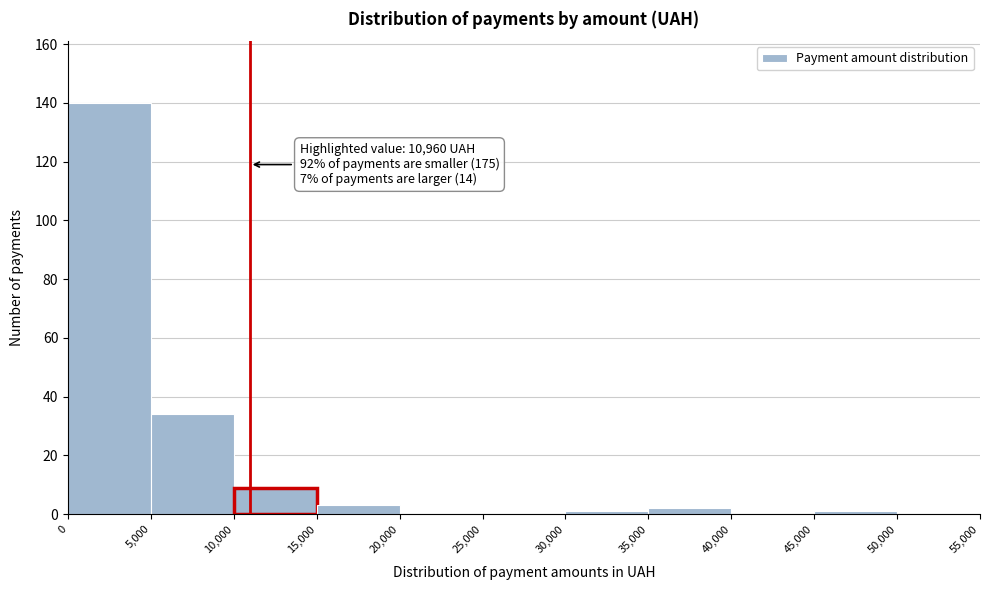

Which range on the x-axis has the tallest bar?

0 to 5,000